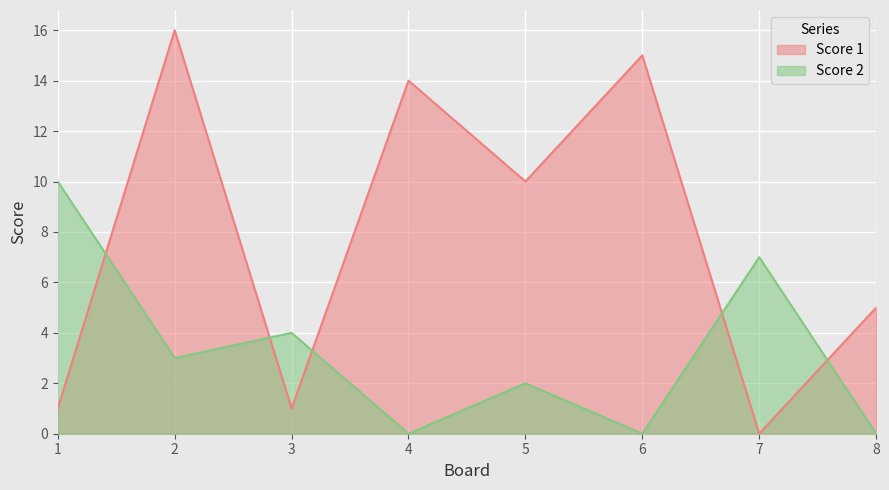

Is the value of Score 1 at 1 greater than the value of Score 2 at 2?

No